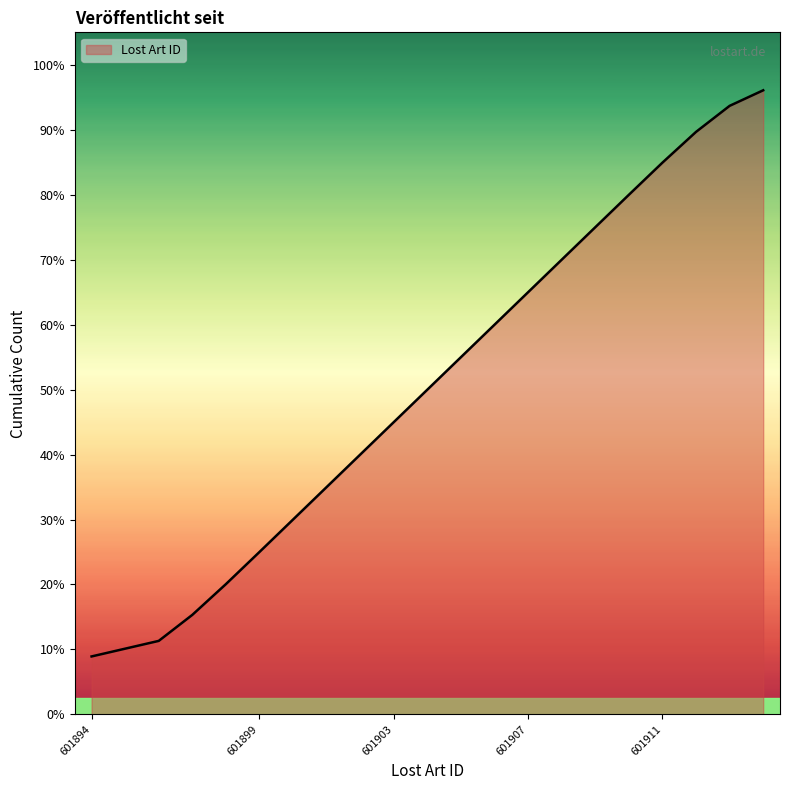

Does the chart display data point markers on the line(s)?

No